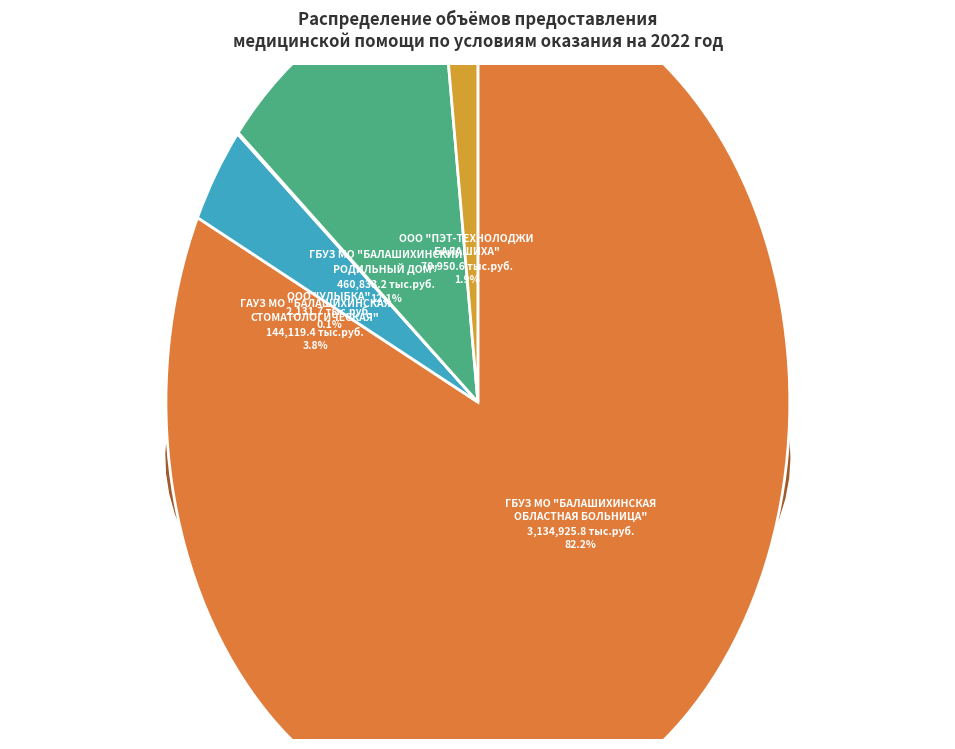

To the nearest percent, what is the combined percentage of ГБУЗ МО "БАЛАШИХИНСКИЙ
РОДИЛЬНЫЙ ДОМ" and ООО "ПЭТ-ТЕХНОЛОДЖИ
БАЛАШИХА"?

14%